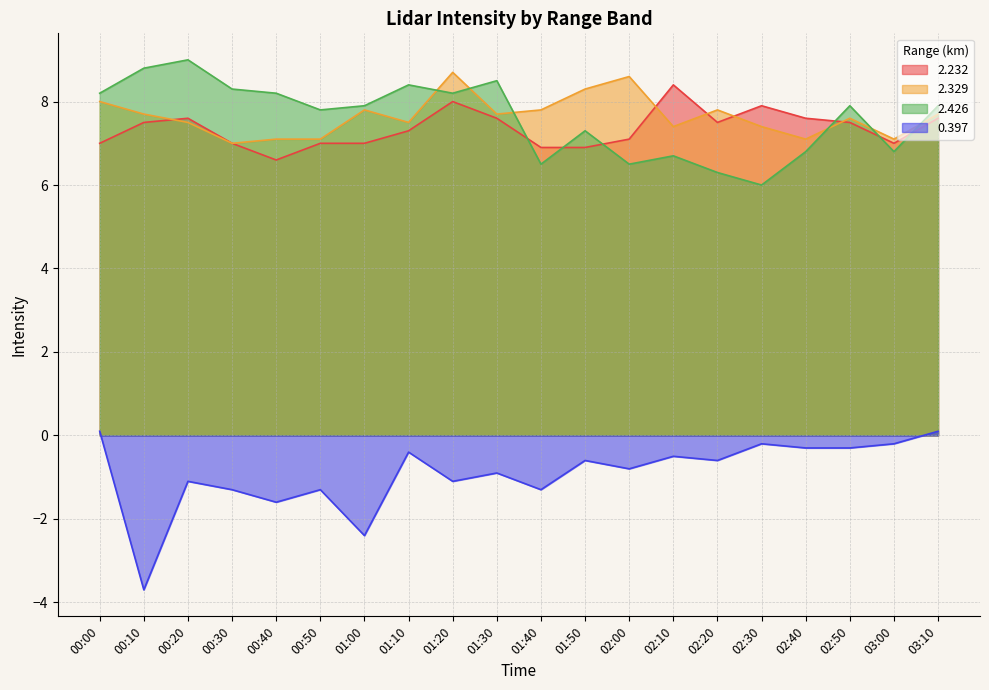

At which category does 0.397 reach its first local valley?

00:10